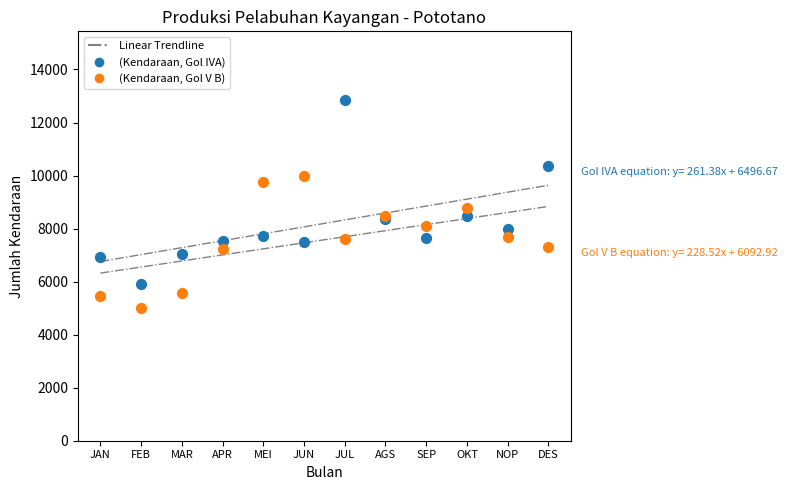

What is the X range (max minus min) for the scatter plot?

11